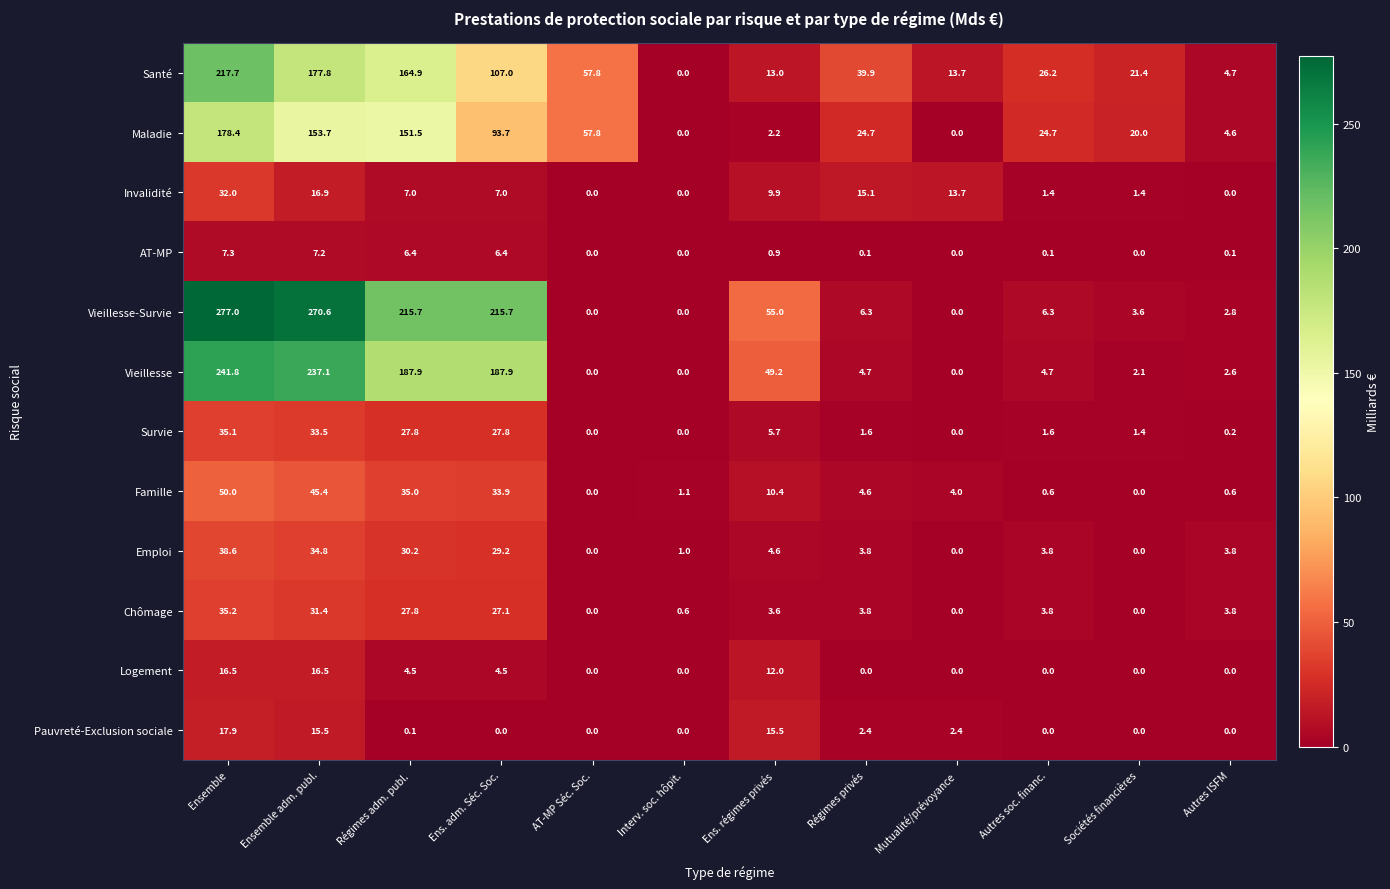

Which series has the largest total across all categories?

Vieillesse-Survie